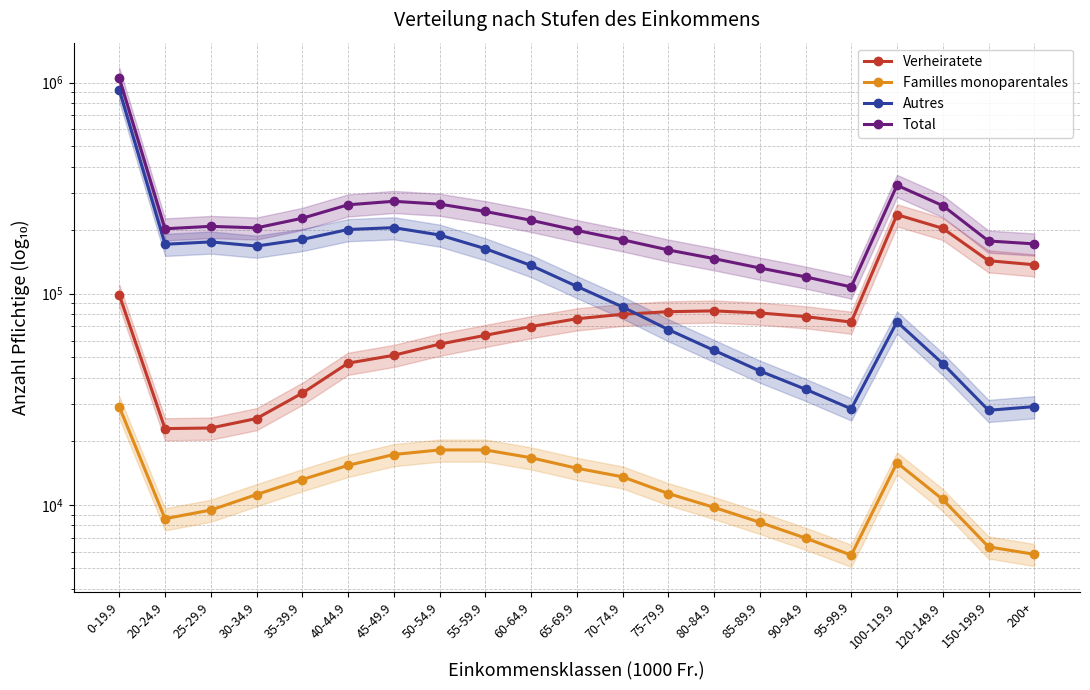

Where is the first local maximum for Autres?

25-29.9